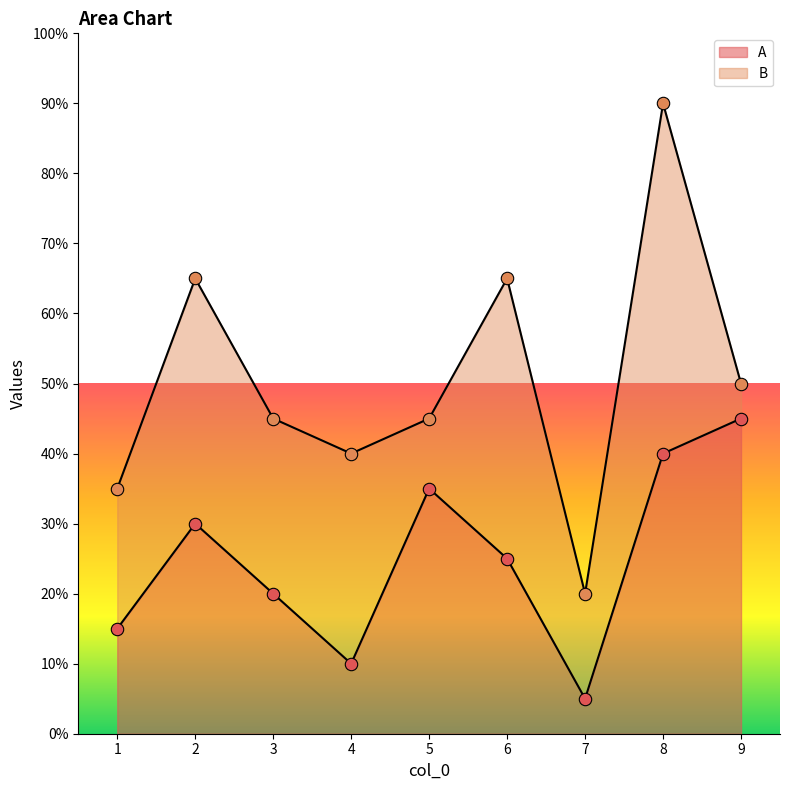

Approximately how many times larger is the value at 8 compared to 1?

2.7